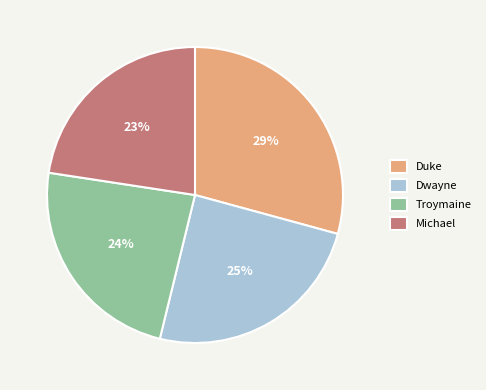

To the nearest percent, what is the difference between the Troymaine and Michael slice percentages?

1%